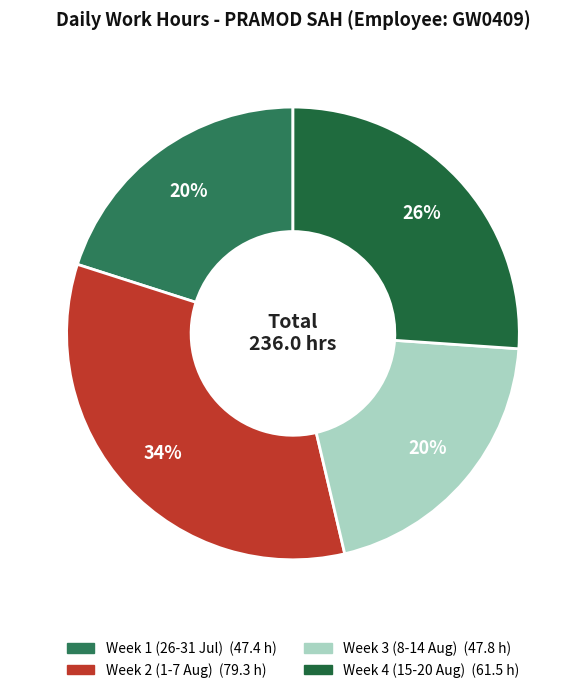

Does any single category account for the majority?

No